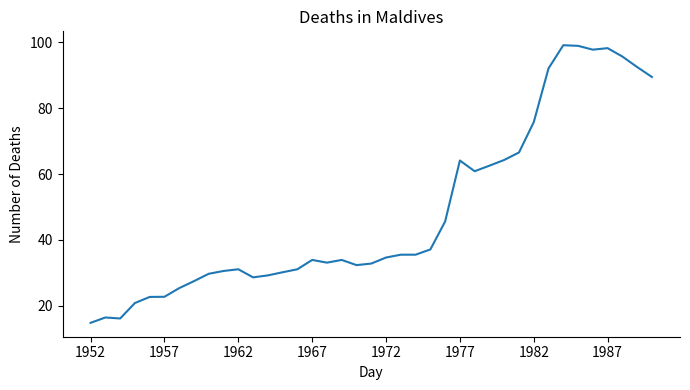

What is the minimum value shown in the chart?

14.9